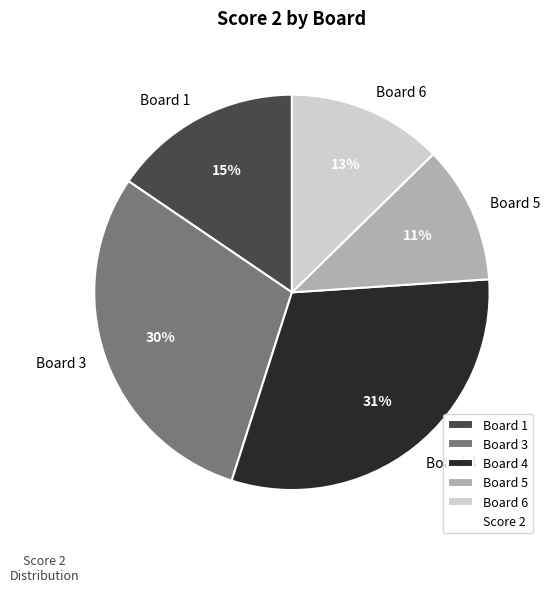

Does Board 5 account for over 50% of the chart?

No